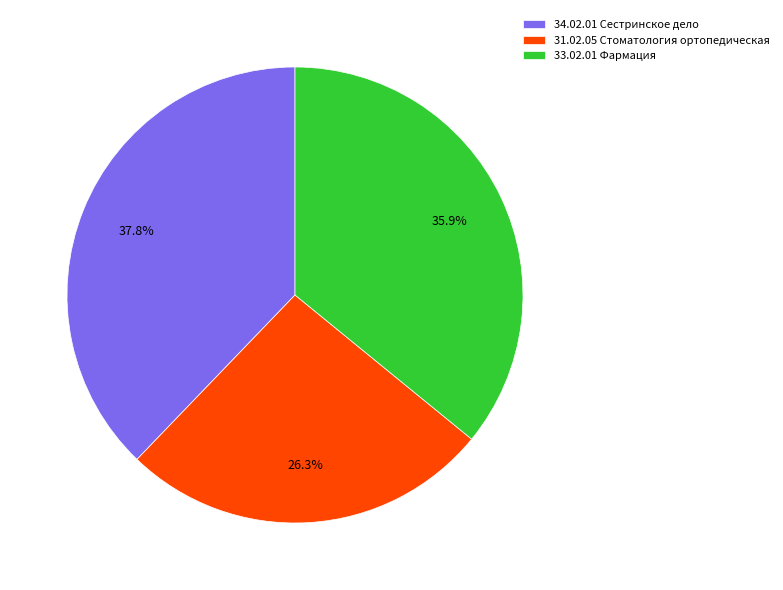

What percentage is the 33.02.01 Фармация slice, to the nearest percent?

36%